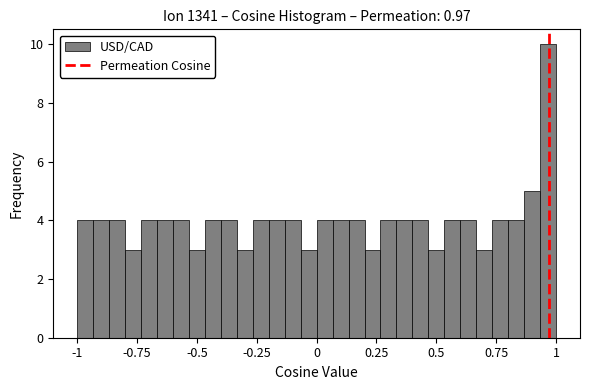

Read against the x-axis, roughly where is the centre of the tallest bar?

0.95